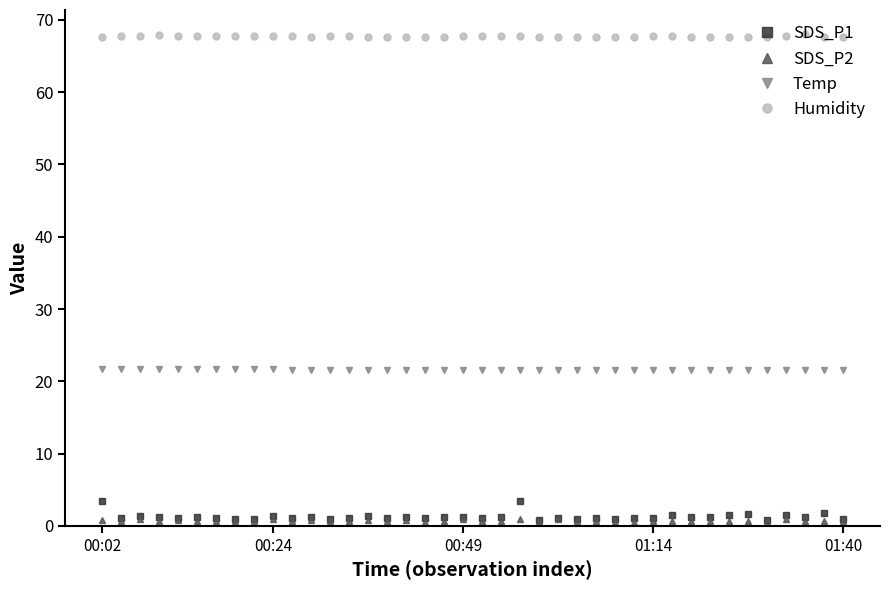

What are all the series names shown in the legend?

SDS_P1, SDS_P2, Temp, Humidity